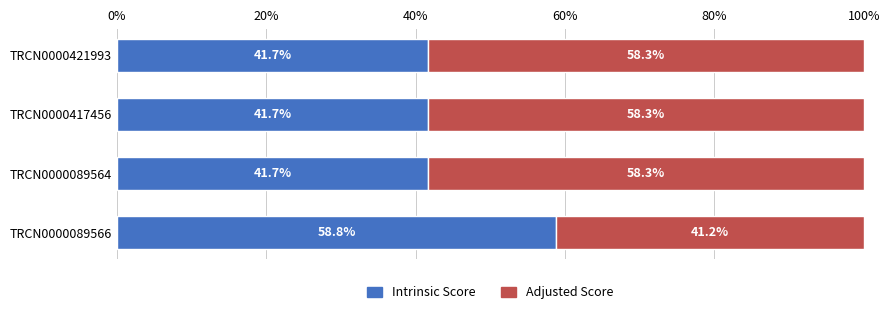

Is it true that Intrinsic Score equals 41.7 at TRCN0000417456?

True